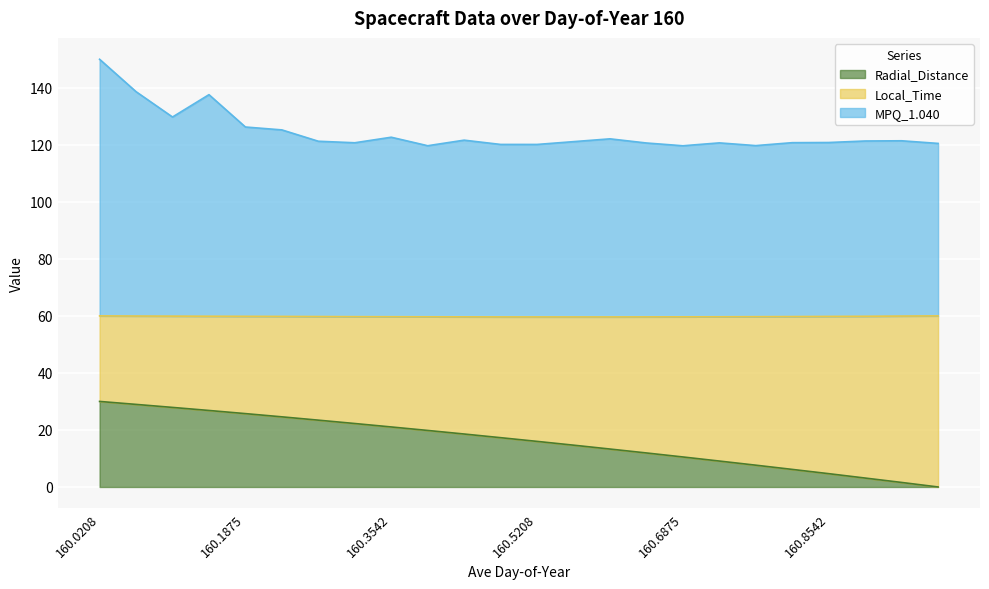

True or false: MPQ_1.040 and Radial_Distance cross at least once.

False